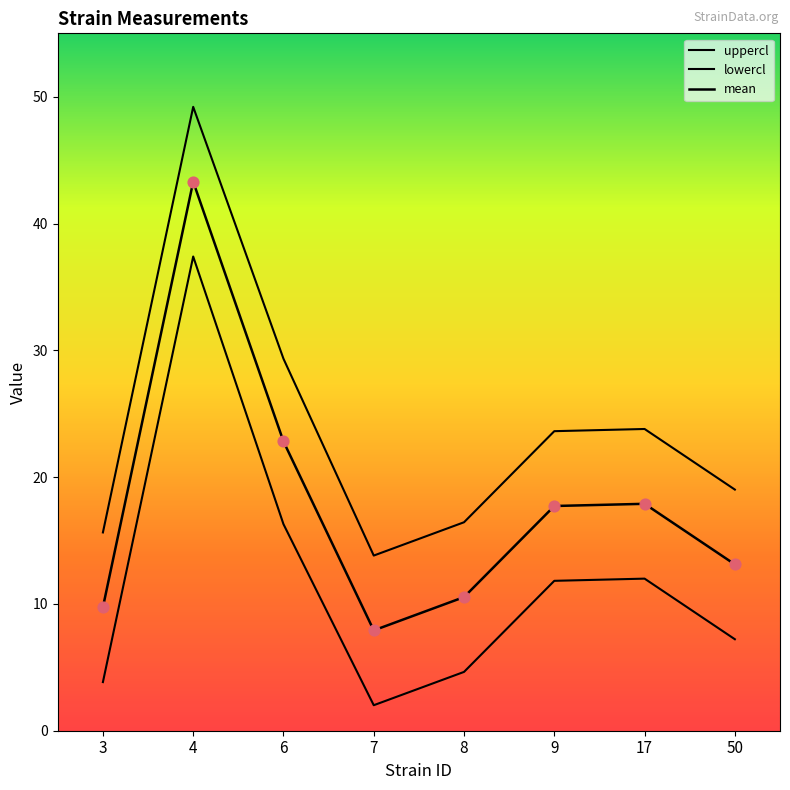

Which series has the largest total across all categories?

uppercl